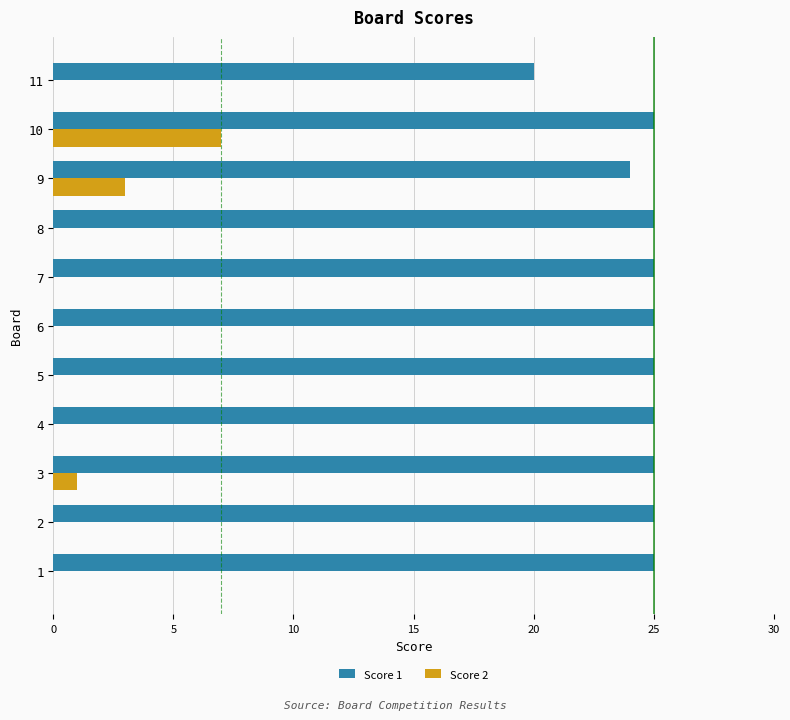

Count the Score 2 values in the range 0 to 1.

9